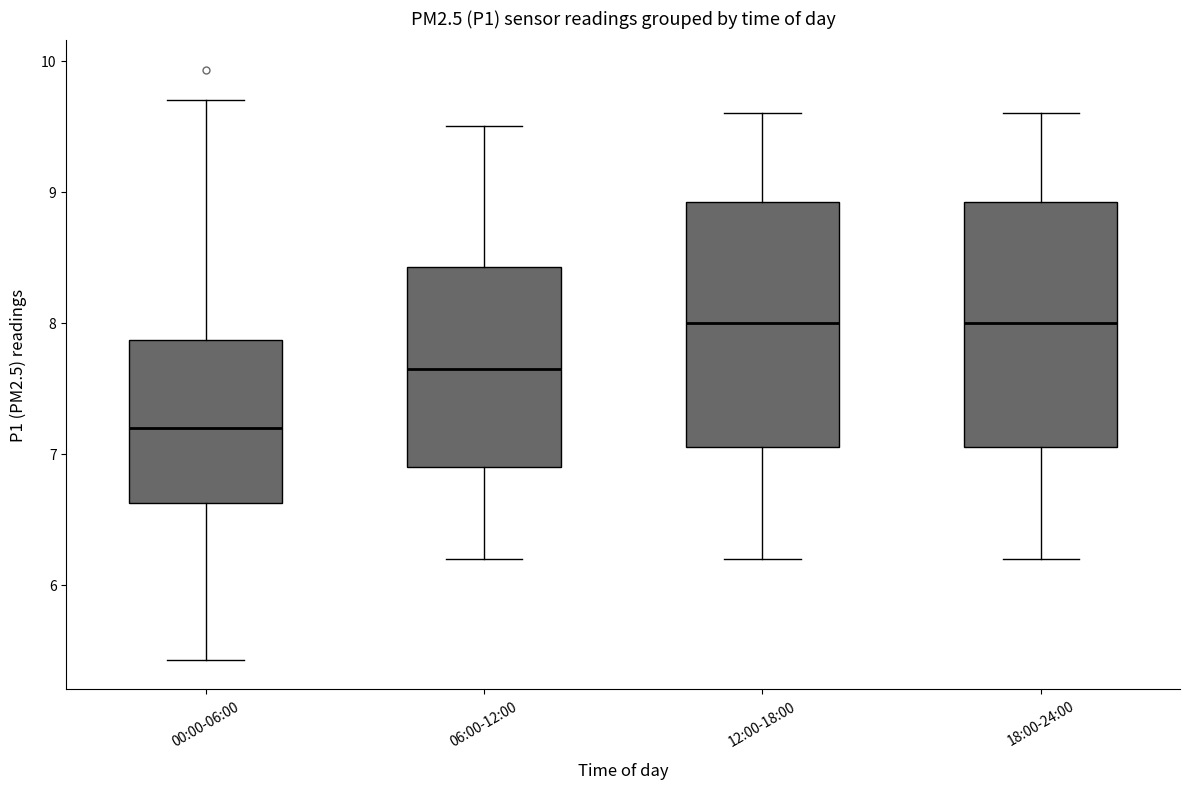

Reading left to right, read every box against the y-axis: the position of its median line, the range the box covers, and the ends of its whiskers. The values are not printed on the chart, so give them approximately, as read against the axis.

00:00-06:00: median 7.2, box 6.6 to 7.9, whiskers 5.4 to 9.7
06:00-12:00: median 7.7, box 6.9 to 8.4, whiskers 6.2 to 9.5
12:00-18:00: median 8.0, box 7.1 to 8.9, whiskers 6.2 to 9.6
18:00-24:00: median 8.0, box 7.1 to 8.9, whiskers 6.2 to 9.6